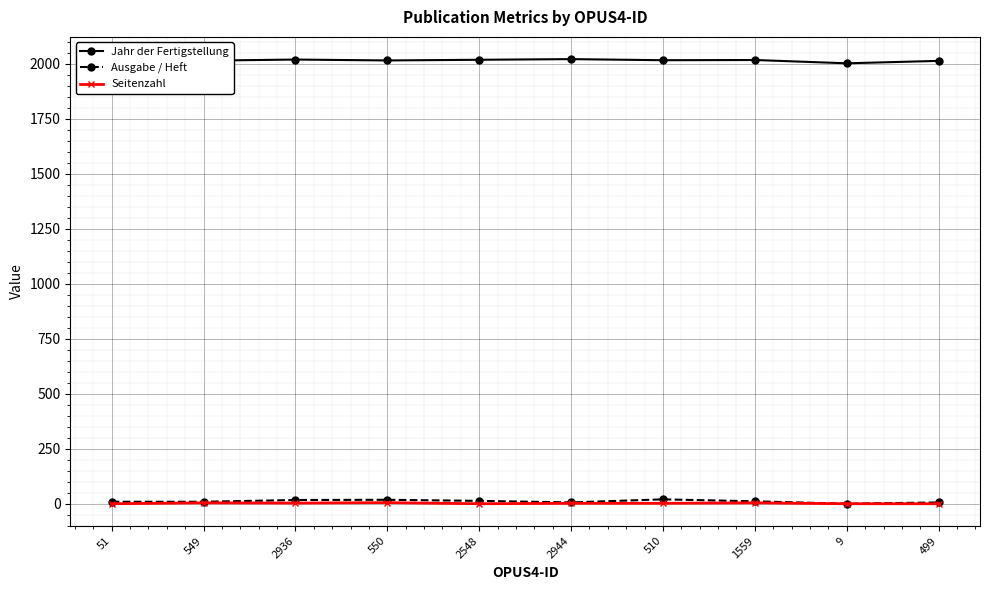

True or false: Seitenzahl and Jahr der Fertigstellung intersect in this chart.

False